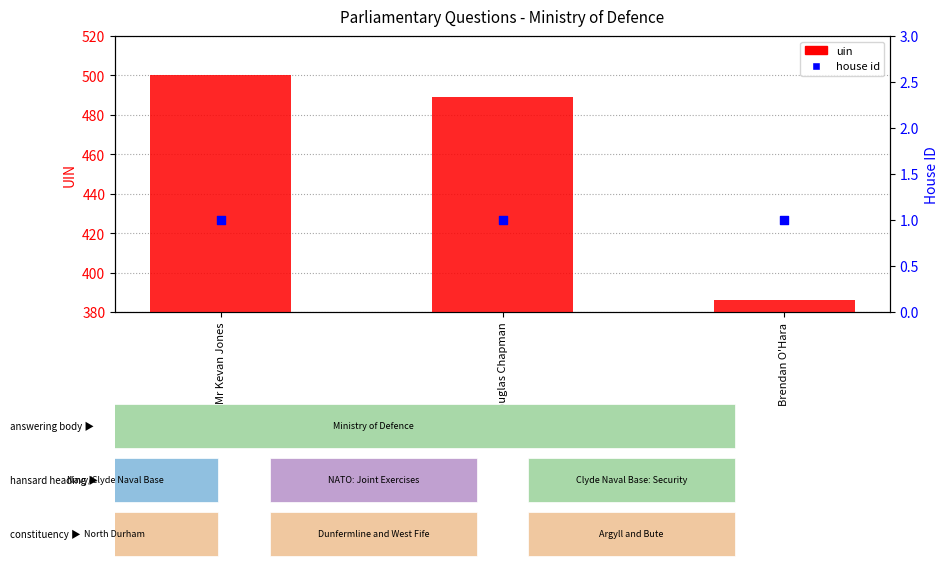

Which series reaches the maximum Y coordinate?

uin